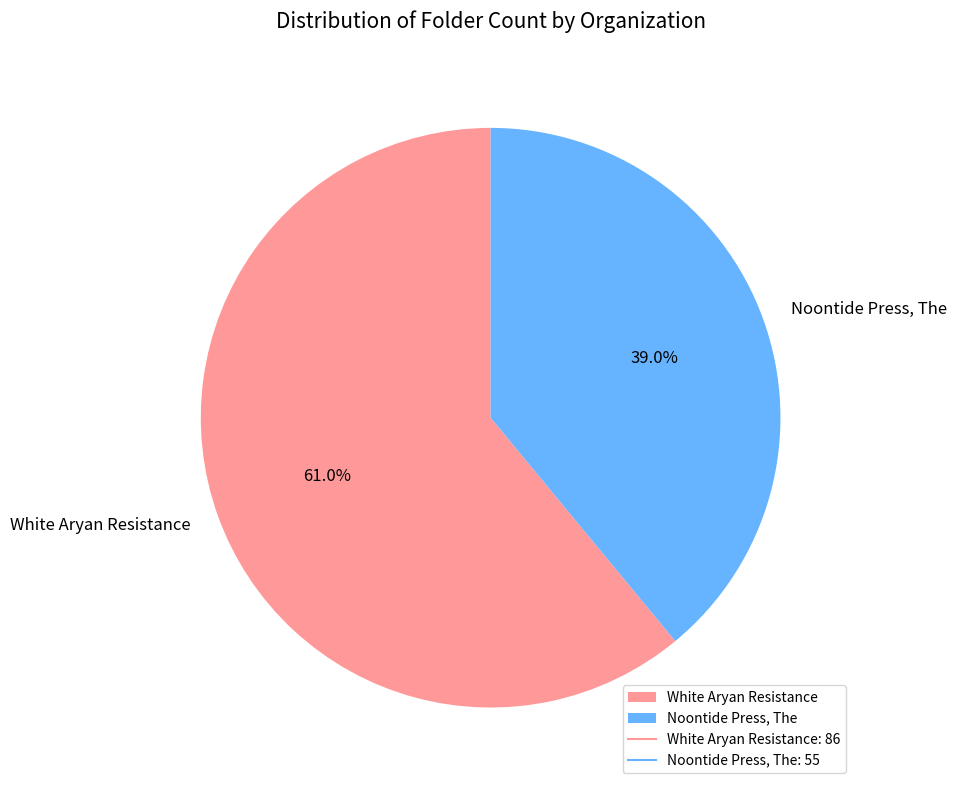

Is there any slice that represents more than half of the pie?

Yes